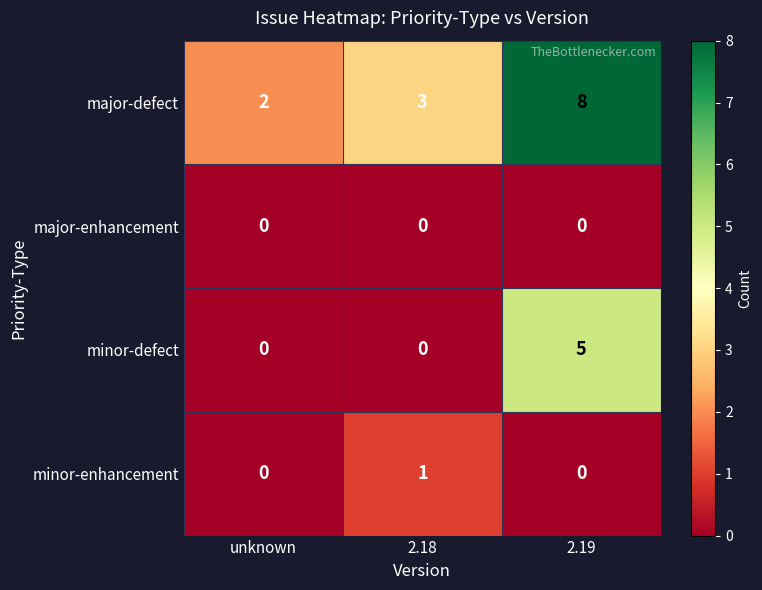

What is the approximate value of major-defect at 2.18?

3